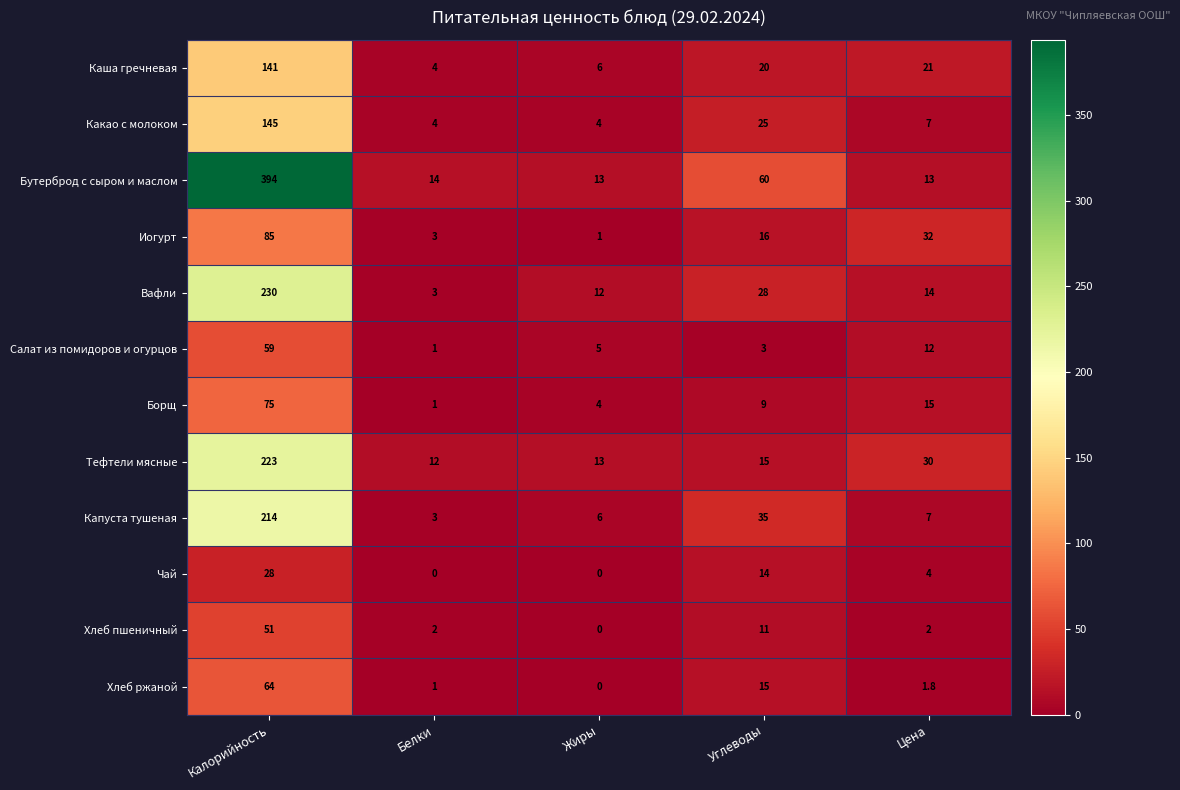

How many series are shown in this chart?

12